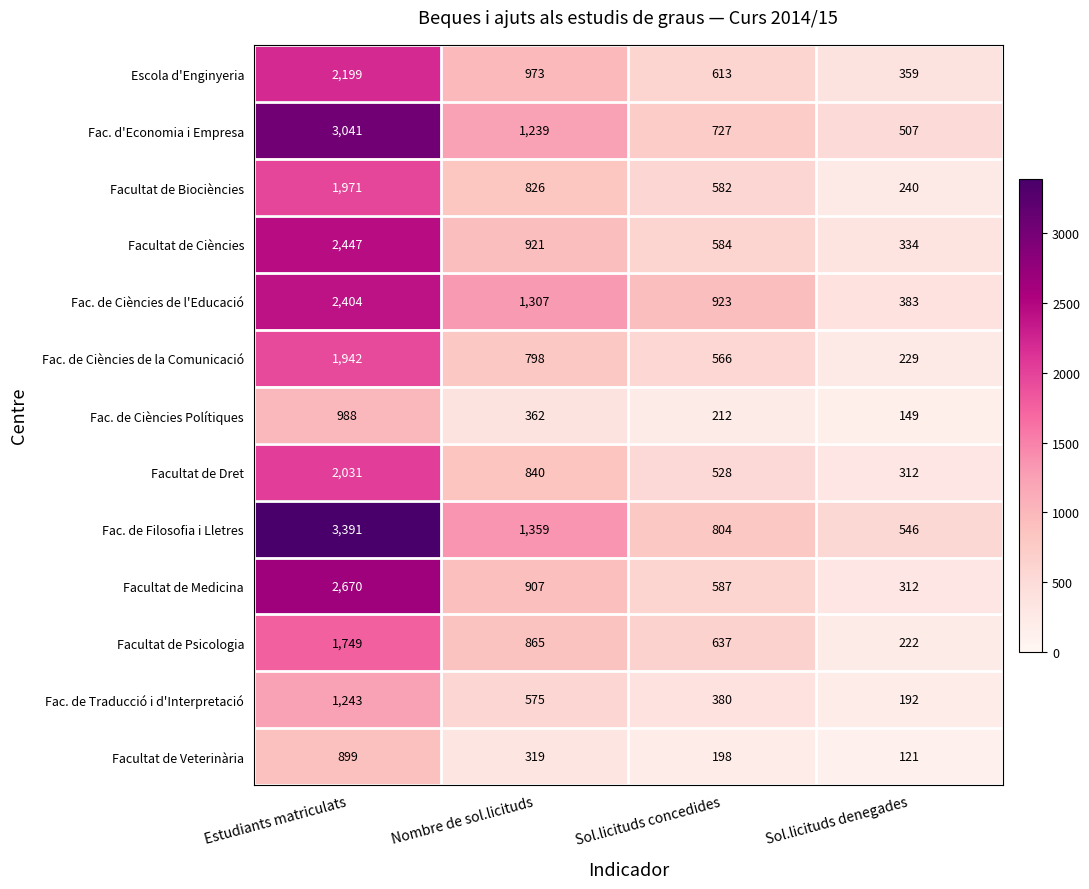

What is the maximum value for Escola d'Enginyeria?

2199